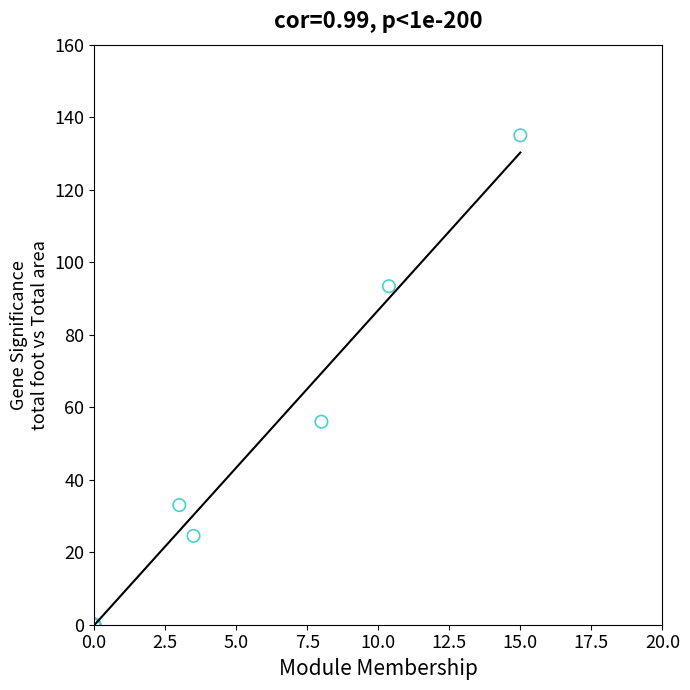

What Y value in the scatter plot is closest to 67?

56.0